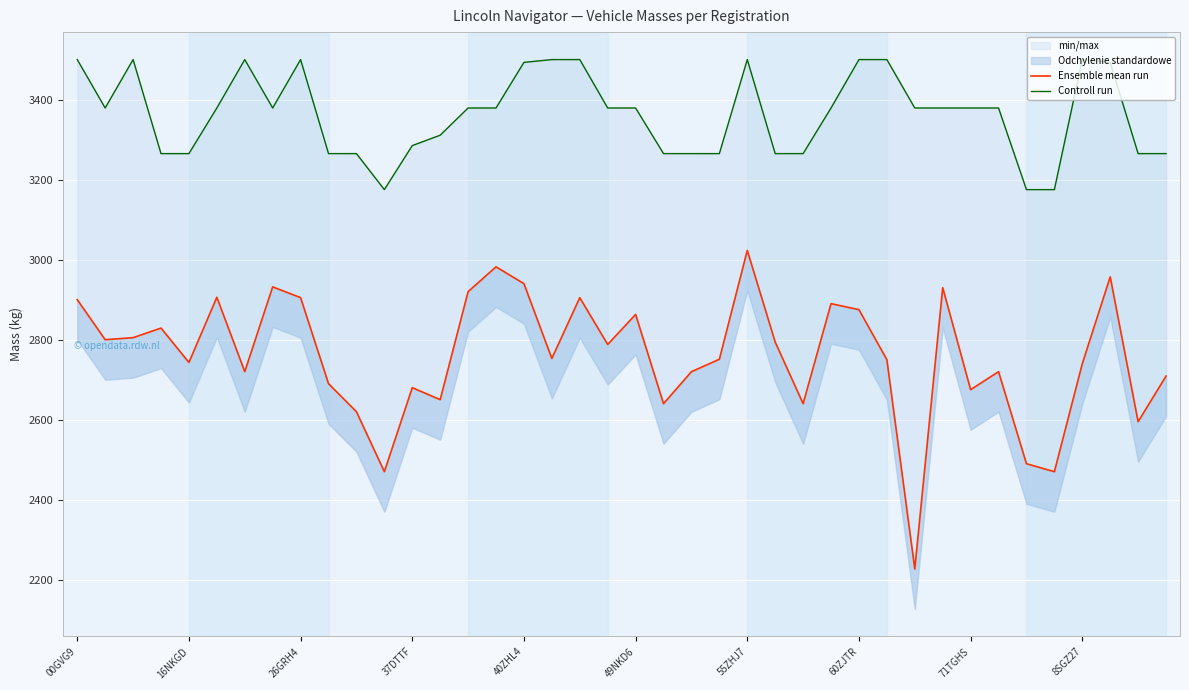

Rank the series by their average value, from lowest to highest.

Ensemble mean run, Controll run